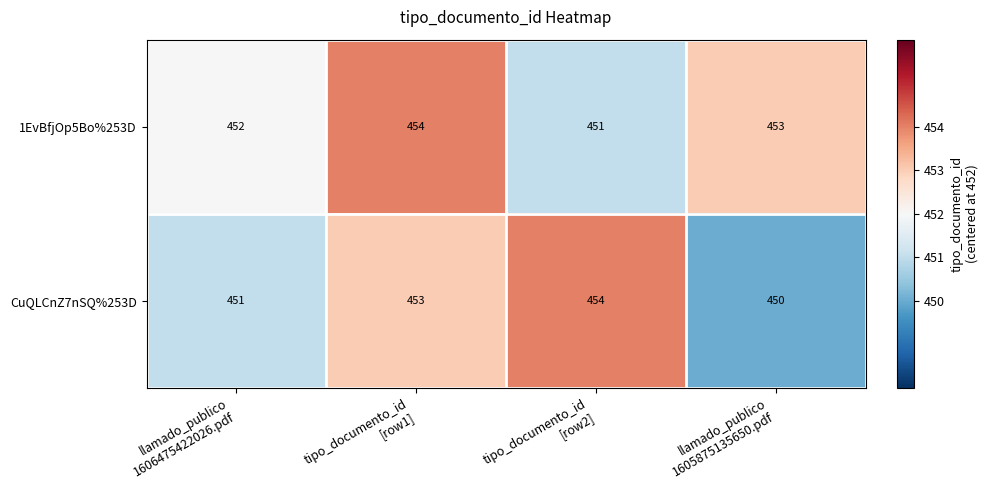

What is the lowest value of the CuQLCnZ7nSQ%253D series?

450